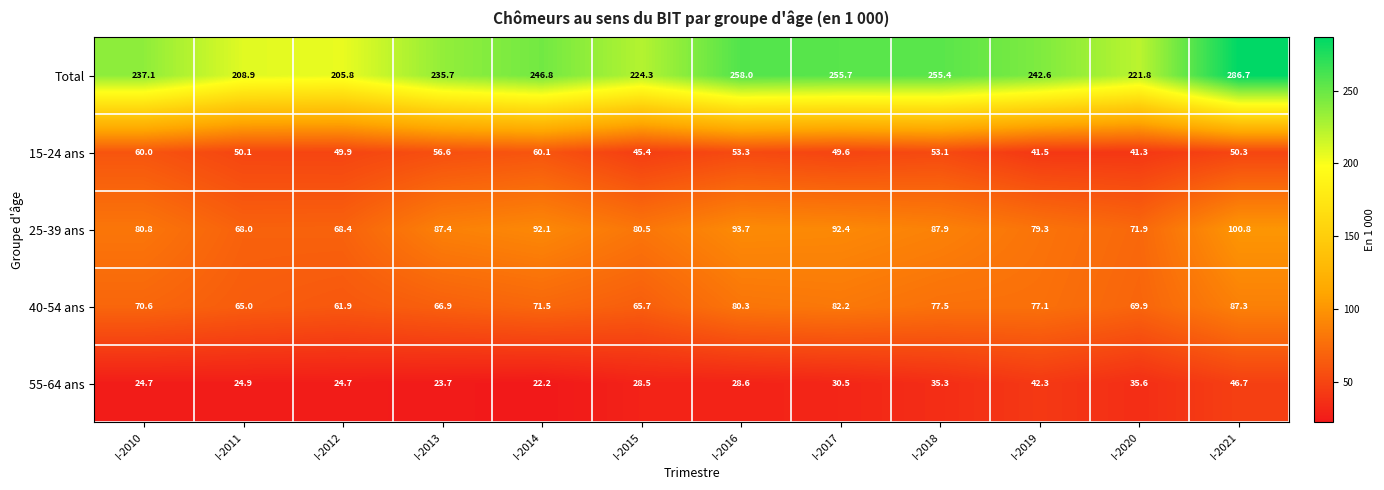

How many categories are shown in the chart?

12